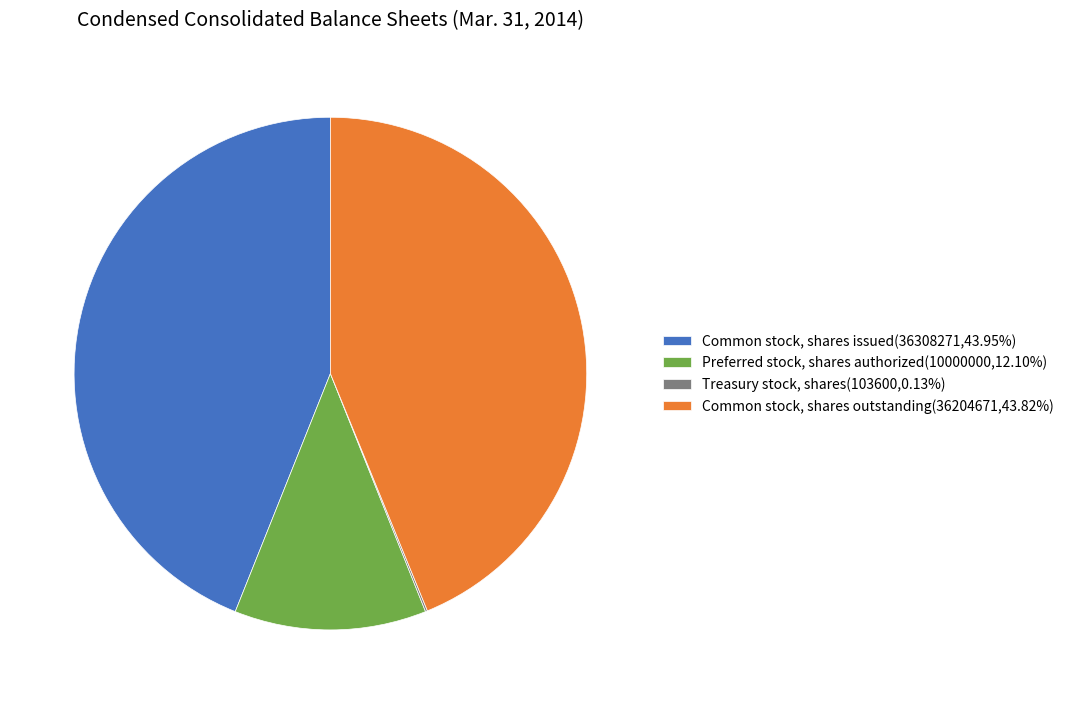

Is it true that Preferred stock, shares authorized is 21% of the pie?

False